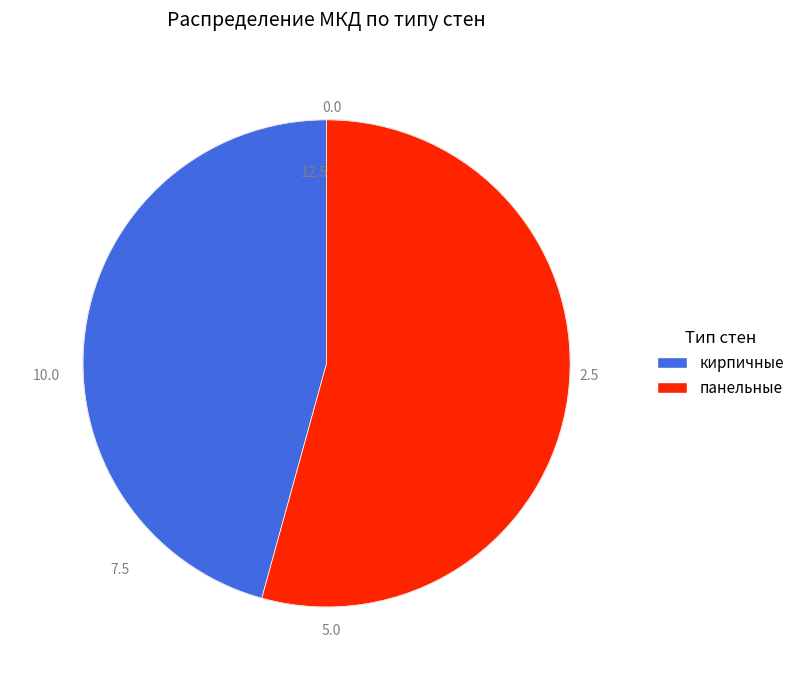

Does панельные represent more than half of the total?

Yes